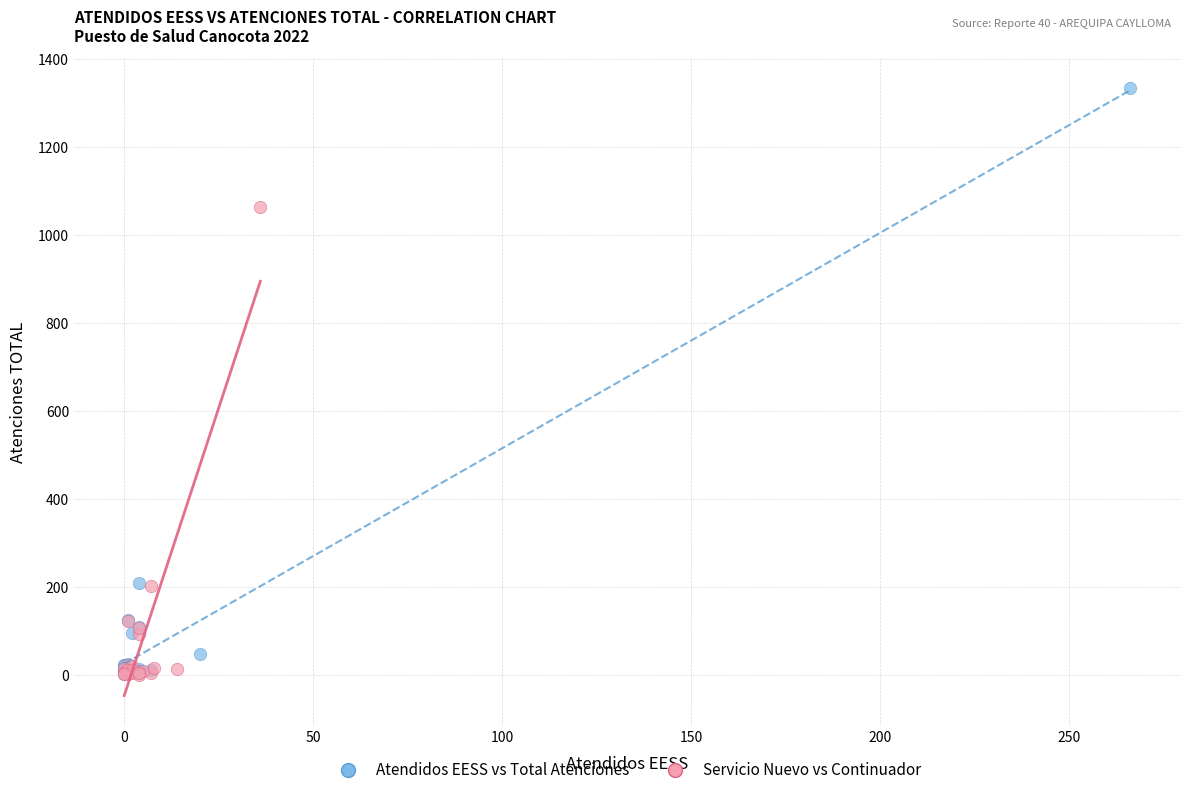

Which series has the largest Y range (max minus min)?

Atendidos EESS vs Total Atenciones